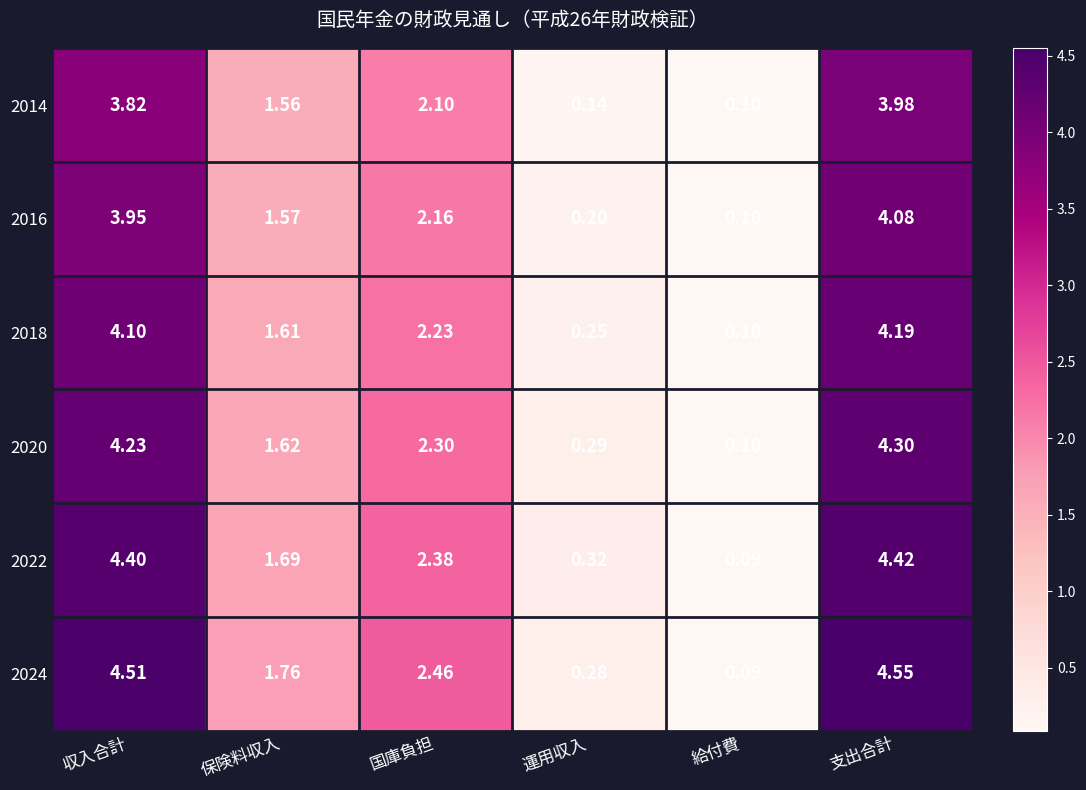

Where does the 2024 series first go above 2?

収入合計